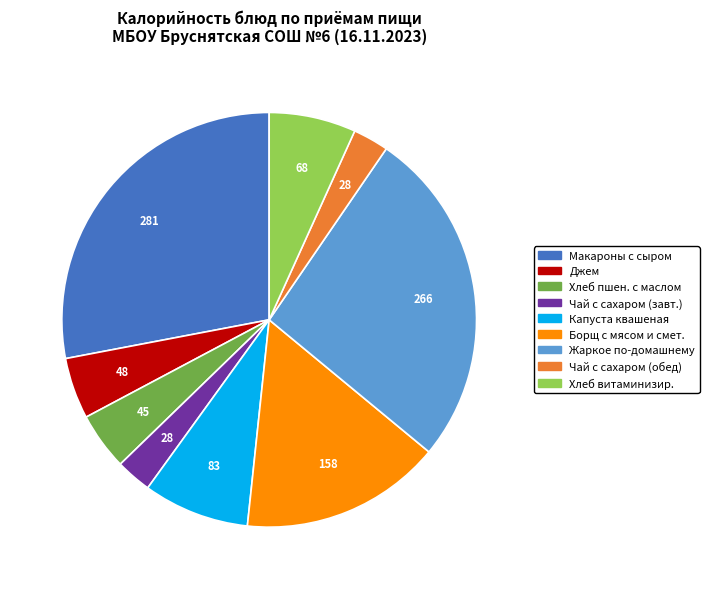

Does any single category account for the majority?

No